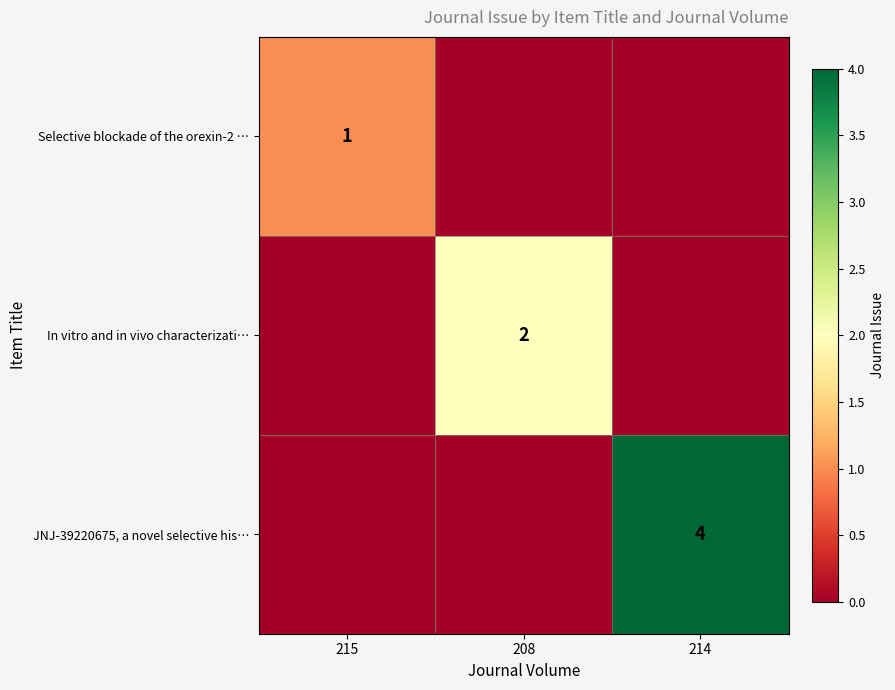

True or false: Selective blockade of the orexin-2 … has a value of 0 at 215.

False